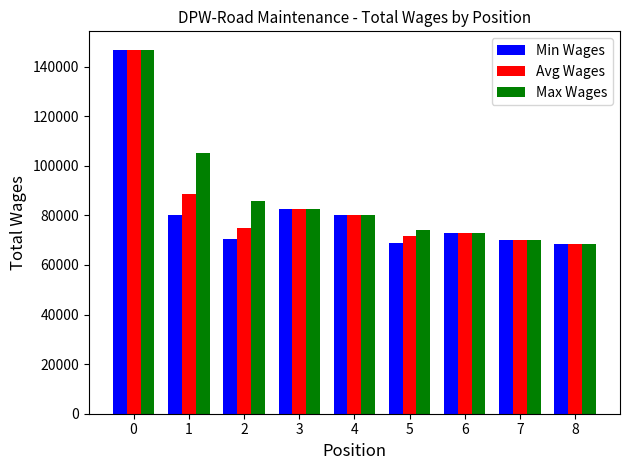

What is the sum of the Avg Wages values at 5 and 7?

141781.7